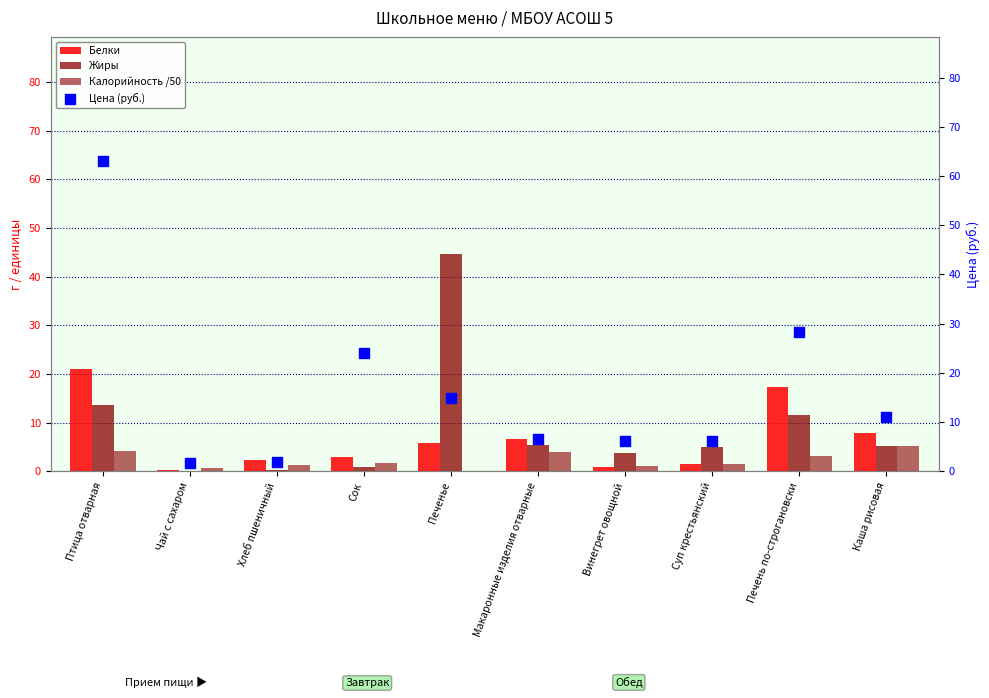

At how many categories does at least one series exceed 40?

2